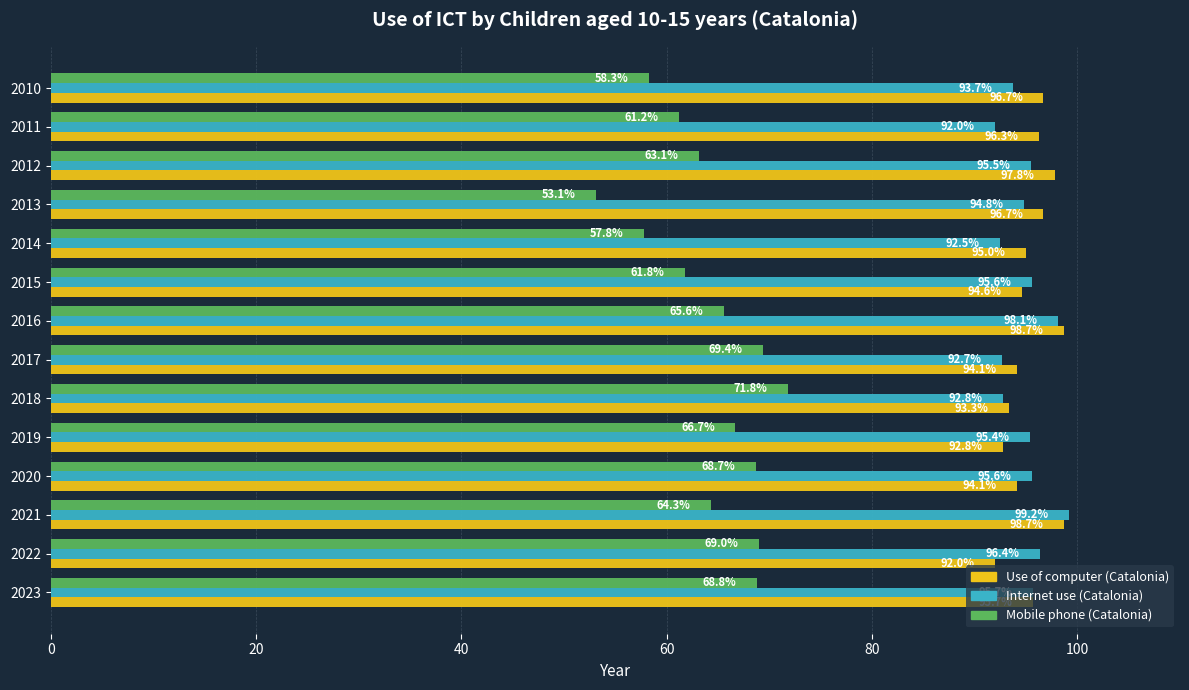

How many distinct data groups are displayed?

3